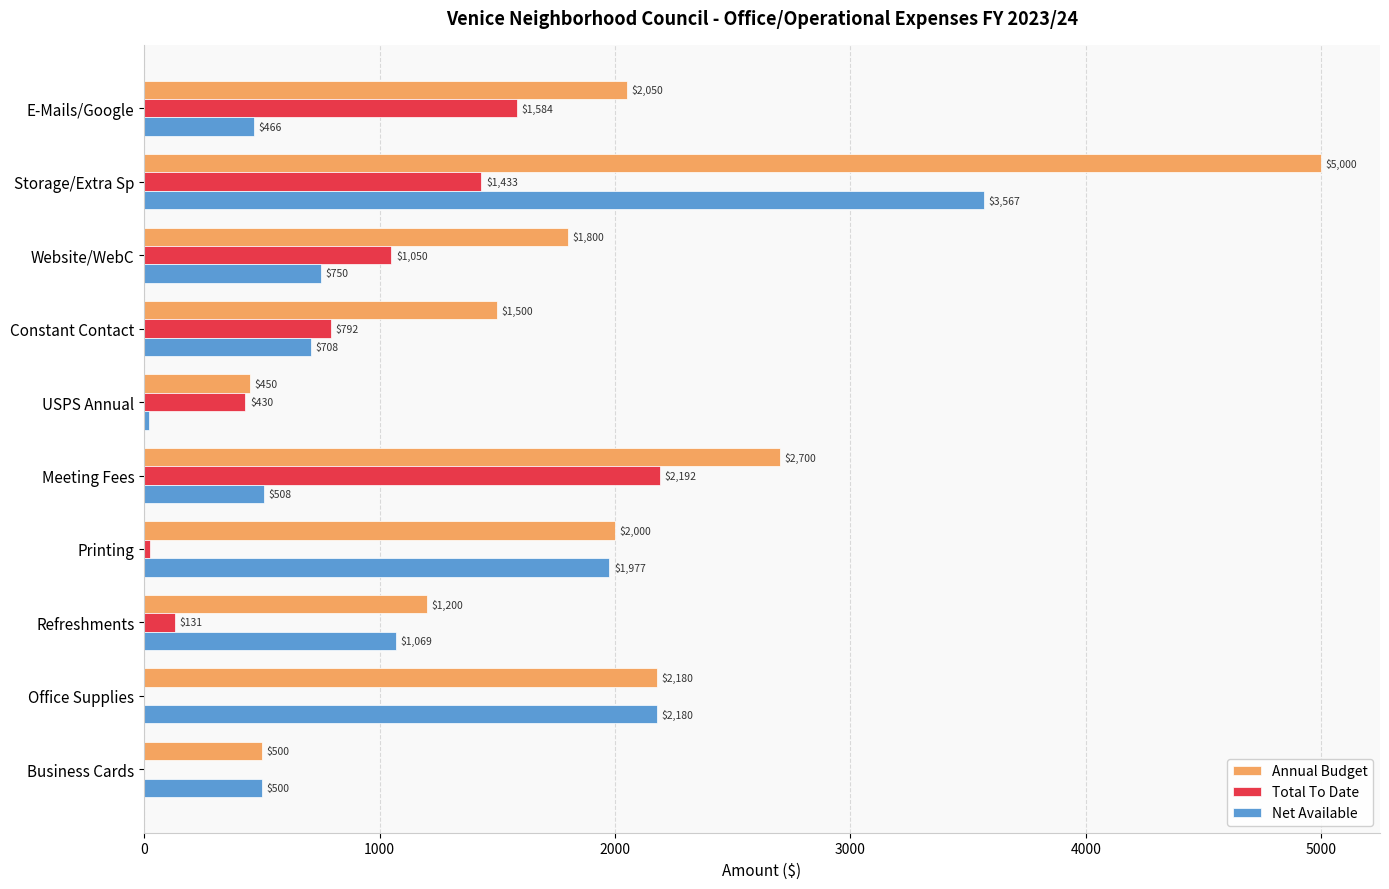

True or false: Total To Date has a value of 1584.2 at E-Mails/Google.

True